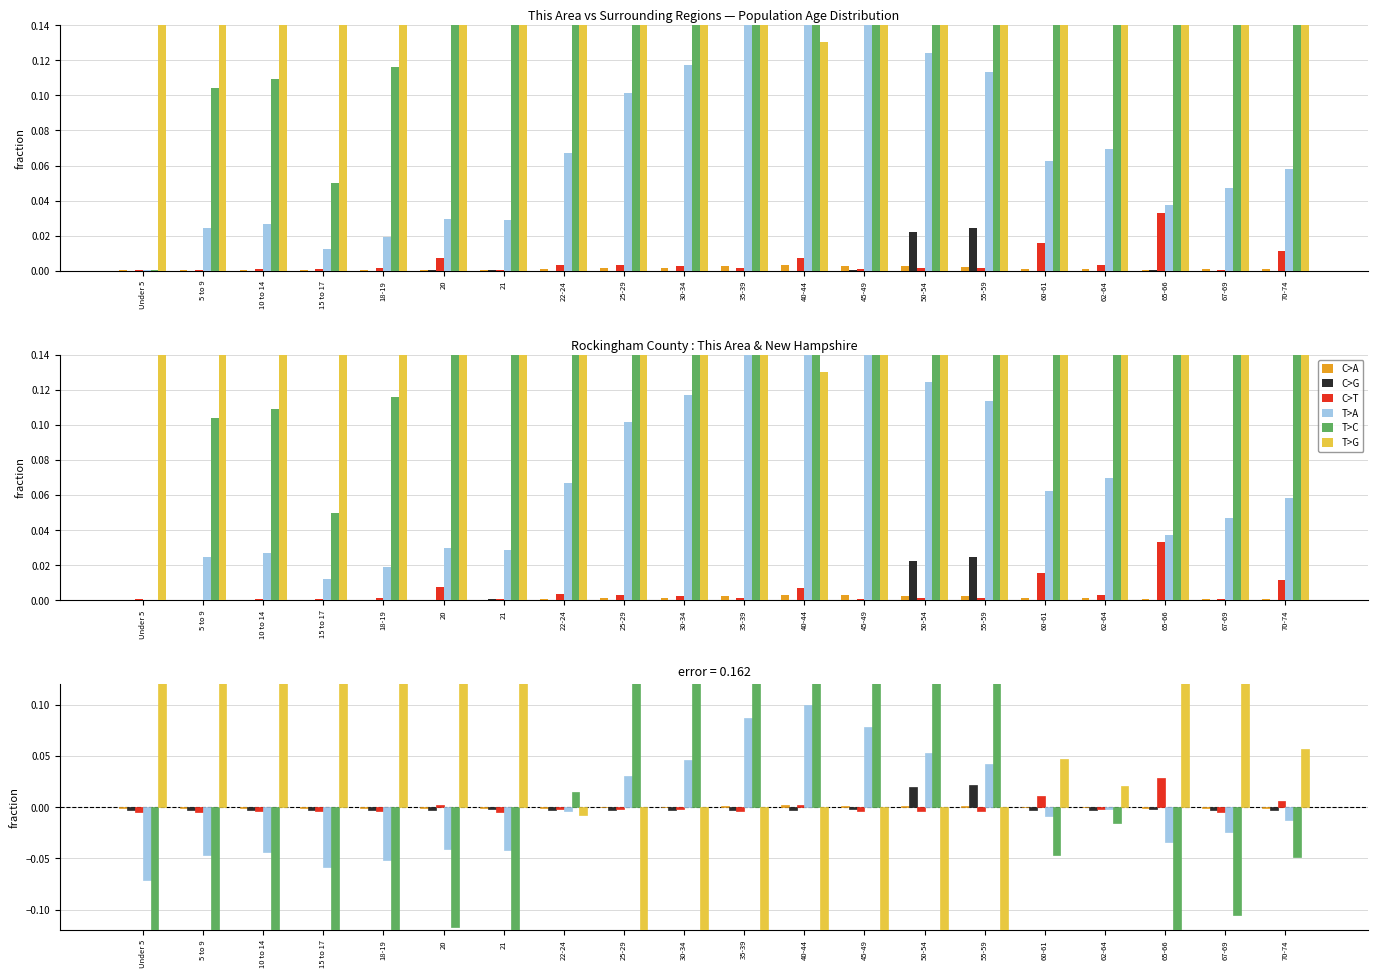

What are all the series names shown in the legend?

C>A, C>G, C>T, T>A, T>C, T>G